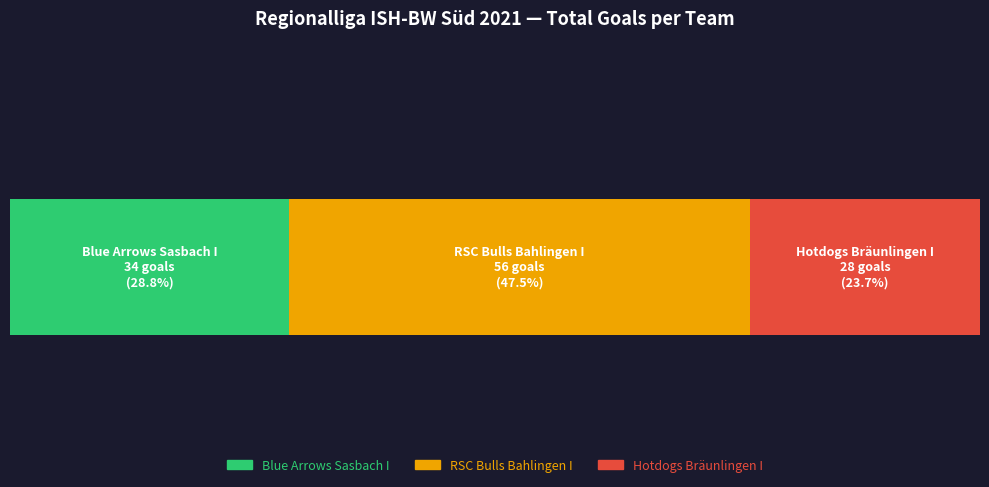

What are all the series names shown in the legend?

Blue Arrows Sasbach I, RSC Bulls Bahlingen I, Hotdogs Bräunlingen I